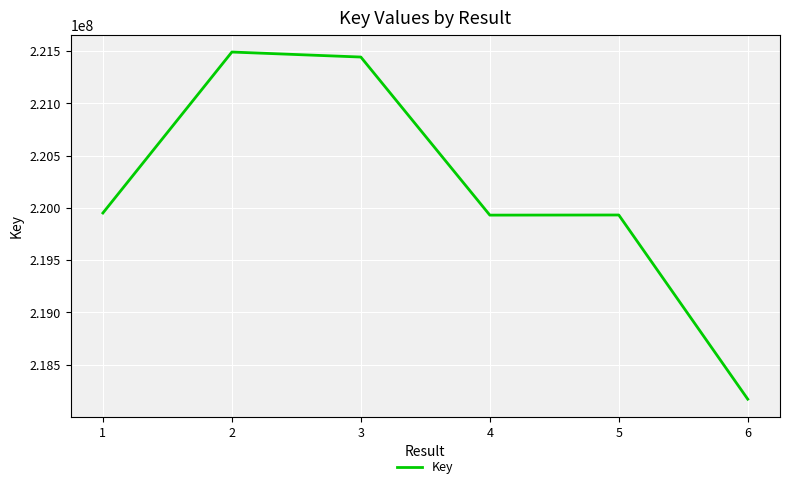

Which label corresponds to the largest value in the chart?

2